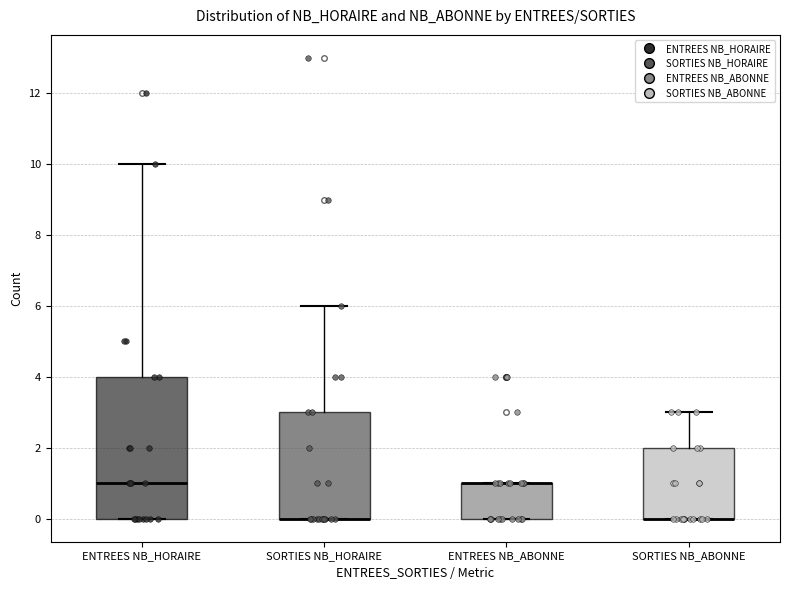

Which box is the tallest, from its lower edge to its upper edge?

ENTREES NB_HORAIRE